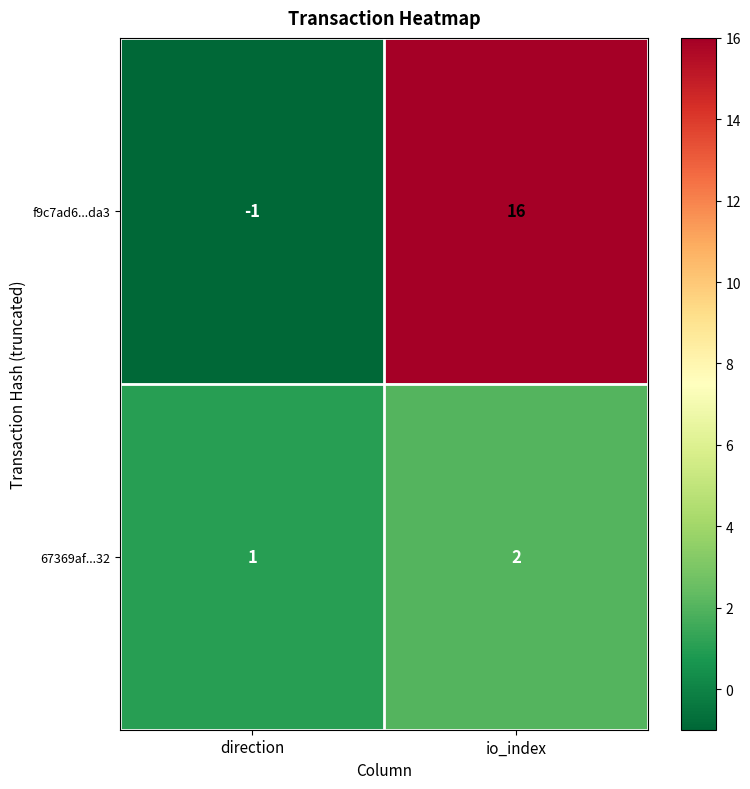

What is the spread (max minus min) of values at io_index?

14